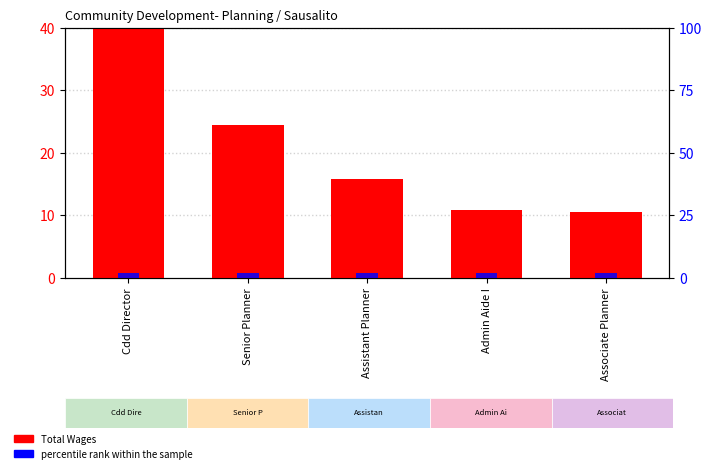

What position from the left is Cdd Director?

1